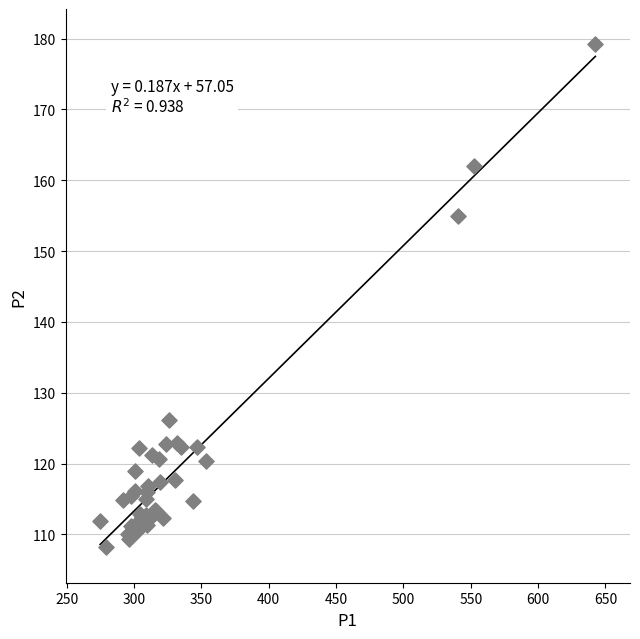

What Y value in the scatter plot is closest to 143?

154.9